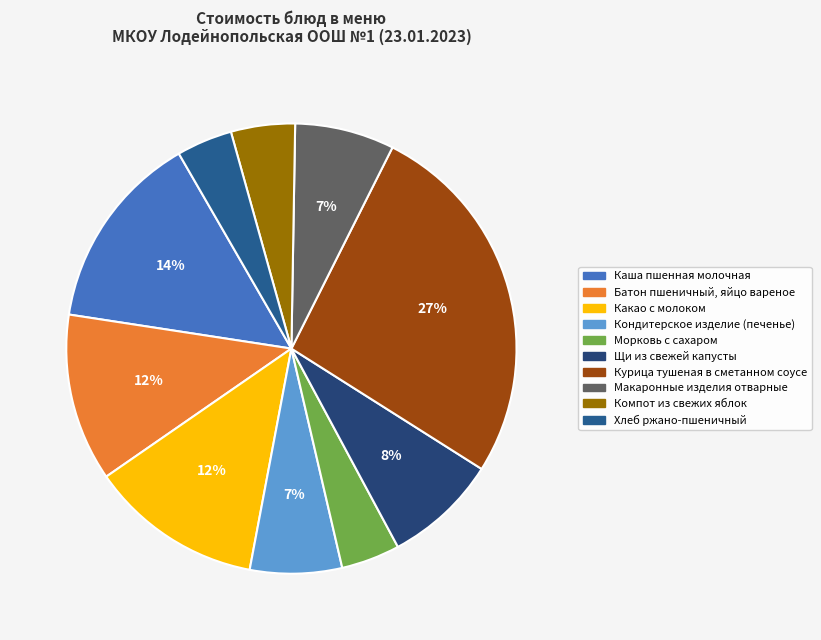

Does Хлеб ржано-пшеничный represent more than half of the total?

No